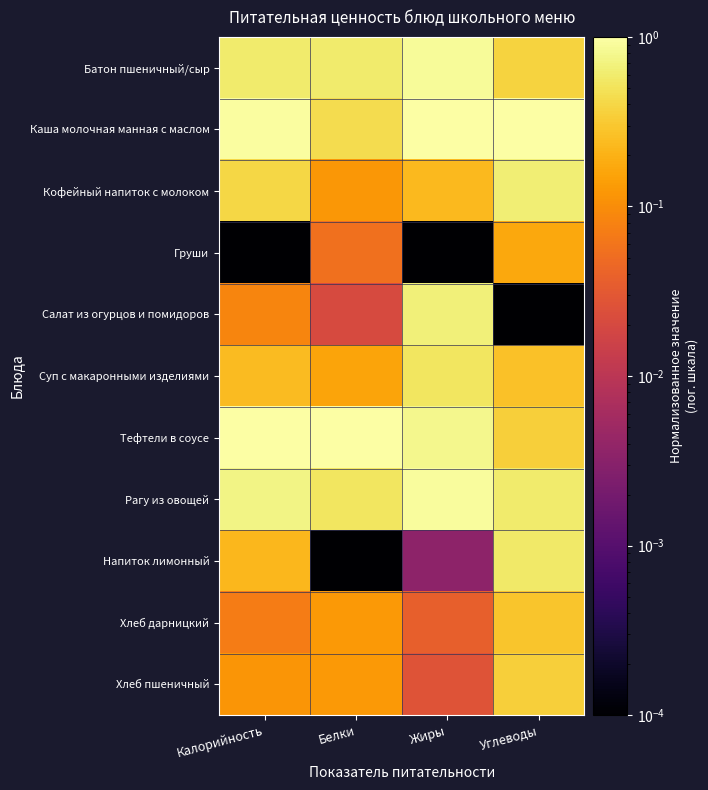

What is the total value across all series at Калорийность?

4.4